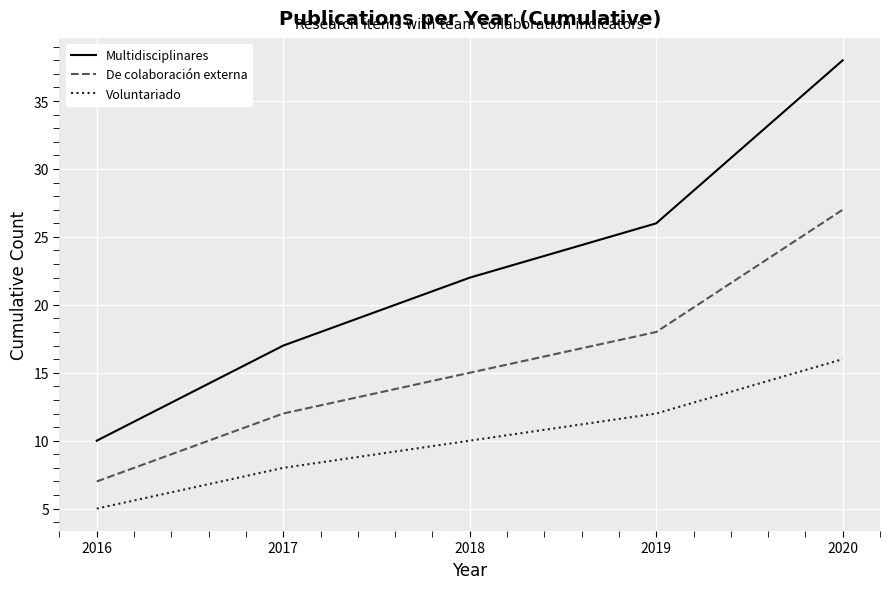

At which category is the sum across all series the highest?

2020